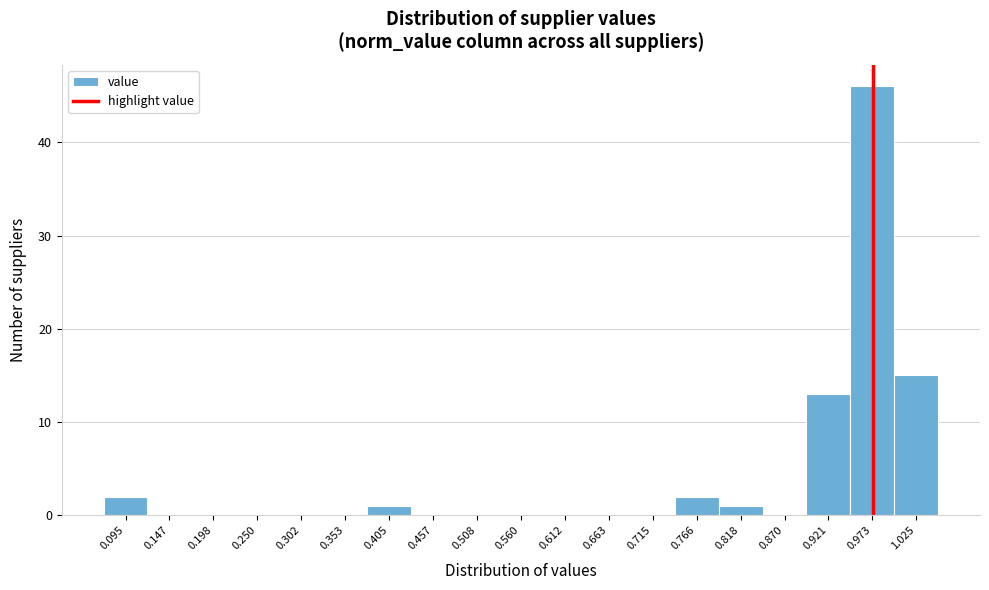

Reading left to right, list all the values displayed in this chart.

0.095=2	0.147=0	0.198=0	0.250=0	0.302=0	0.353=0	0.405=1	0.457=0	0.508=0	0.560=0	0.612=0	0.663=0	0.715=0	0.766=2	0.818=1	0.870=0	0.921=13	0.973=46	1.025=15